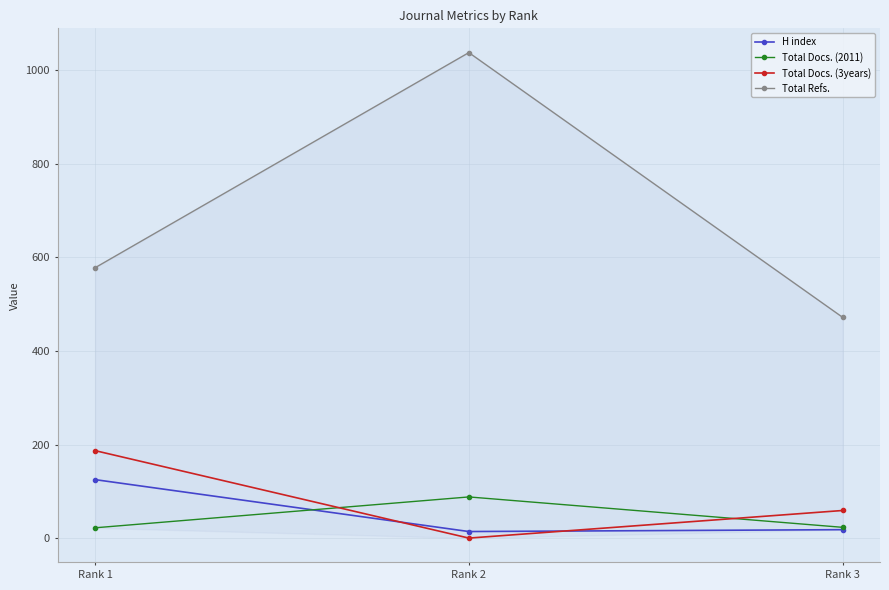

Reading left to right, what are all the values shown in this chart?

H index: Rank 1=125	Rank 2=14	Rank 3=18
Total Docs. (2011): Rank 1=22	Rank 2=88	Rank 3=23
Total Docs. (3years): Rank 1=187	Rank 2=0	Rank 3=59
Total Refs.: Rank 1=578	Rank 2=1038	Rank 3=472